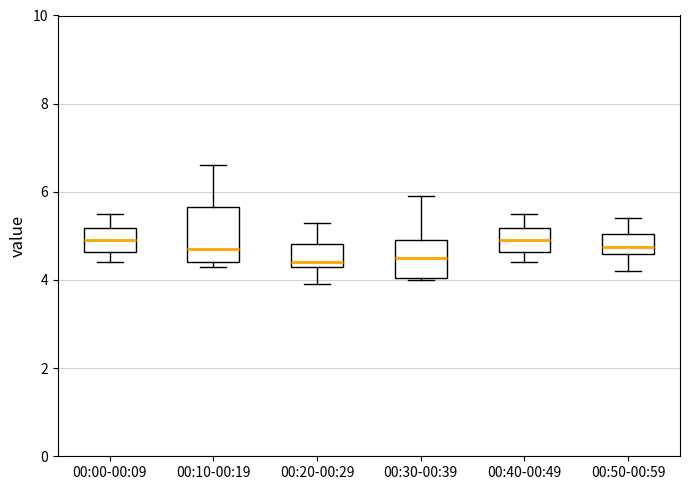

Comparing the boxes themselves (not the whiskers), which one is the tallest?

00:10-00:19